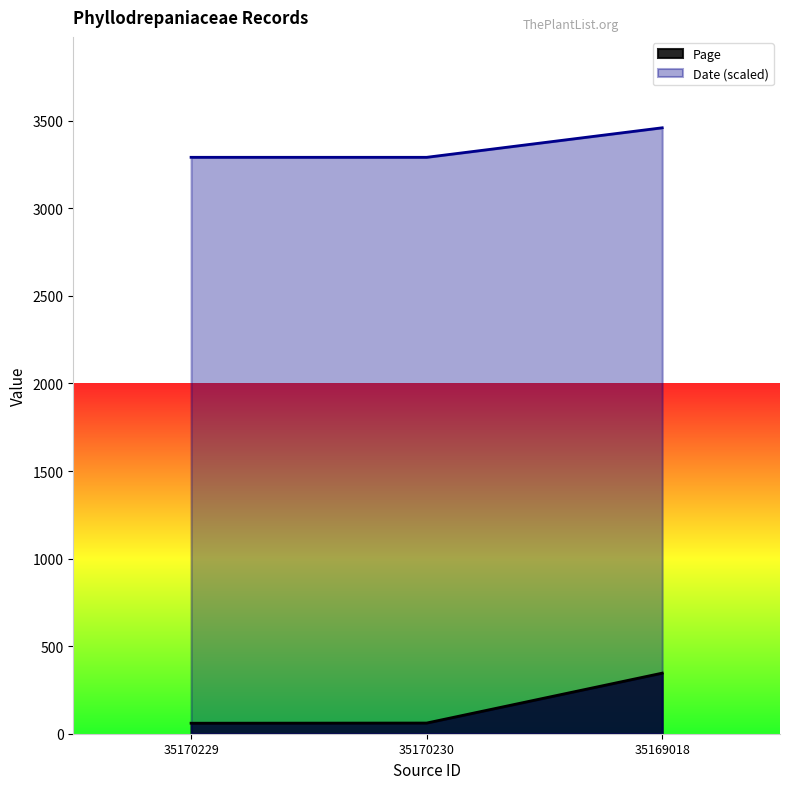

How many lines are shown in the chart?

2